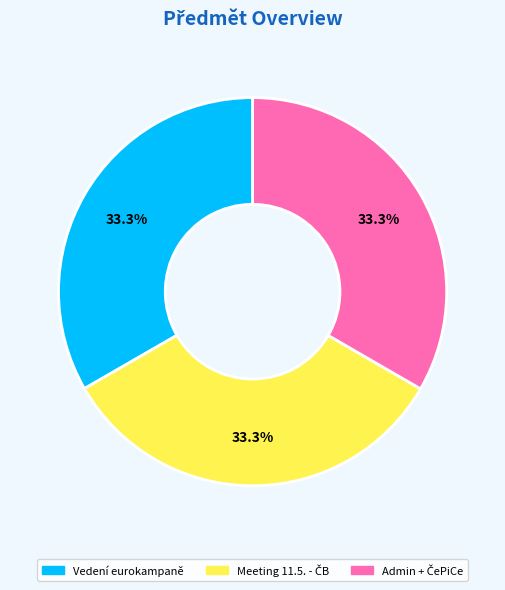

Is there a majority slice in this chart?

No